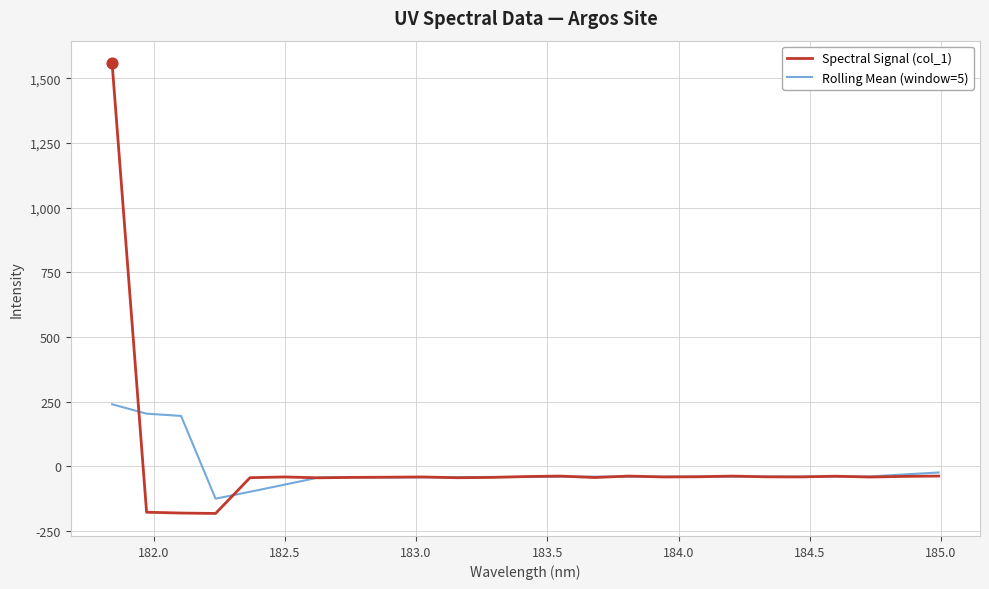

What are all the series names shown in the legend?

Spectral Signal (col_1), Rolling Mean (window=5)